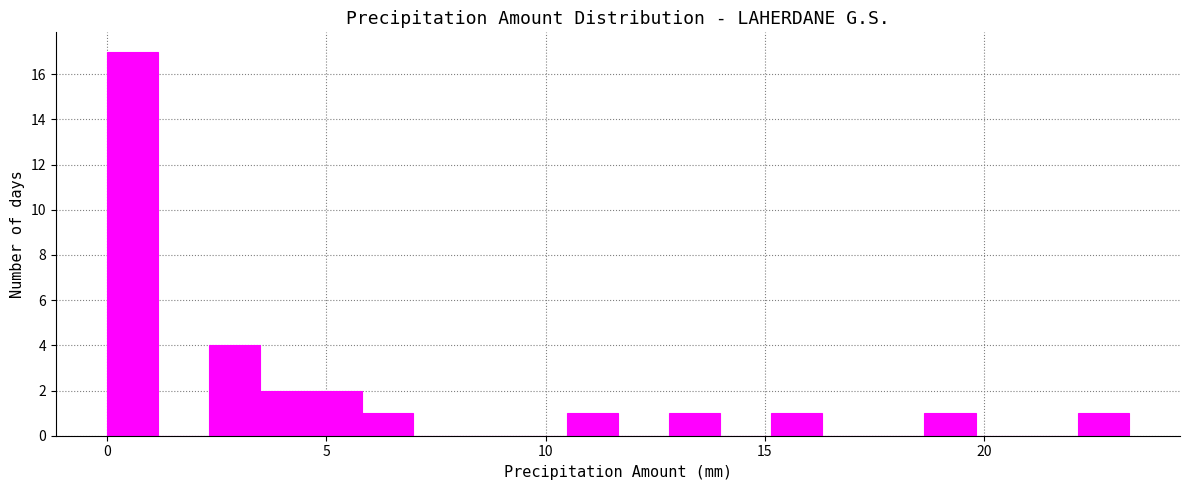

Read against the x-axis, roughly where is the centre of the tallest bar?

0.5